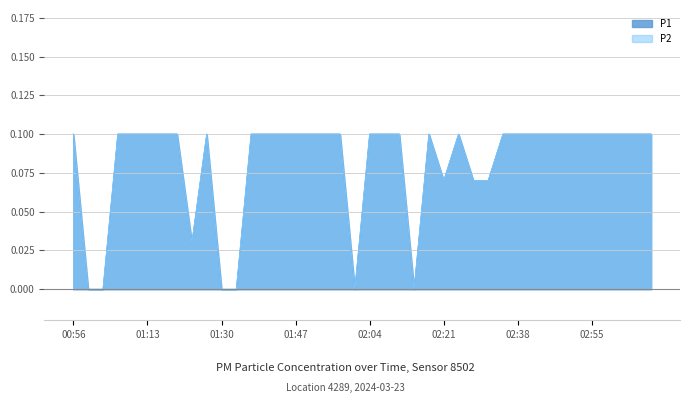

In P1, how many points are lower than both neighbors (excluding endpoints)?

4